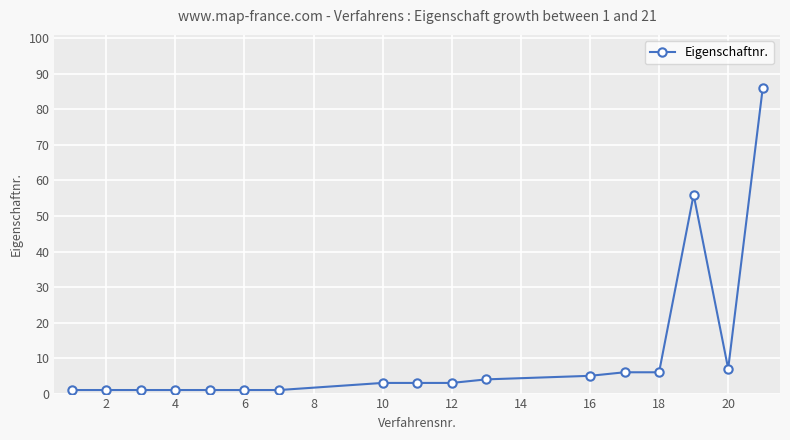

What is the difference between the maximum and second lowest values?

85